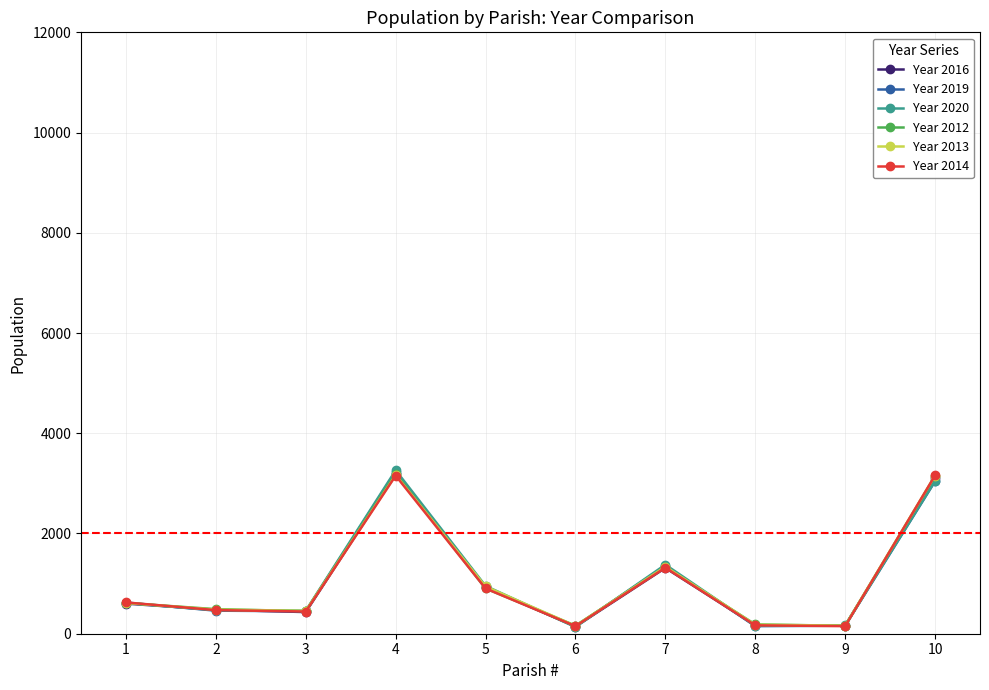

True or false: Year 2012 has more than 1 interior local peaks.

True